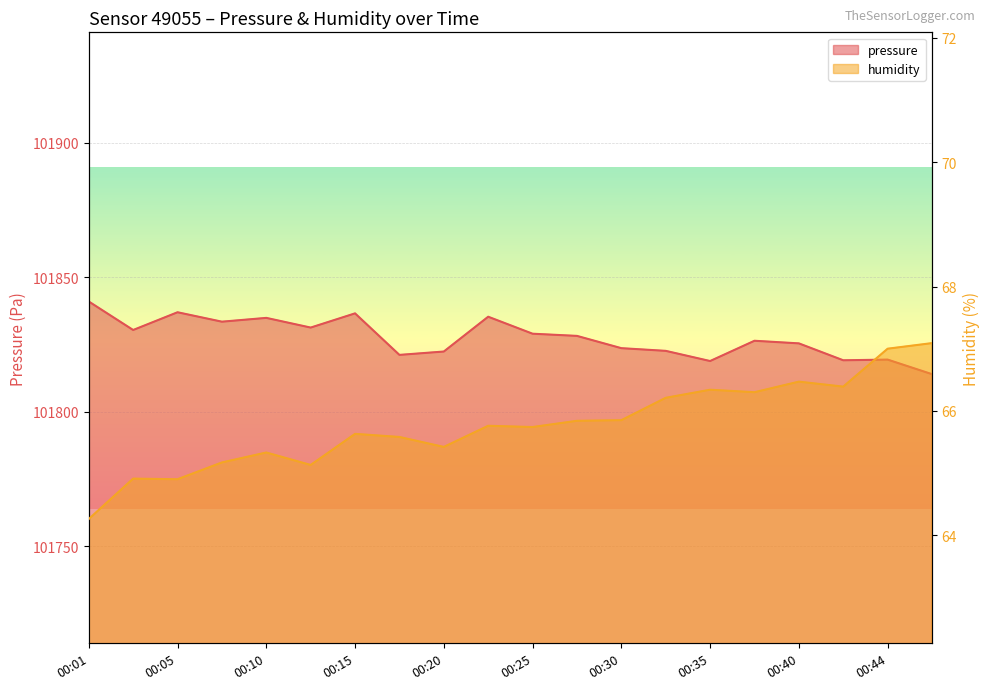

Which category has the lowest value in the humidity series?

00:01